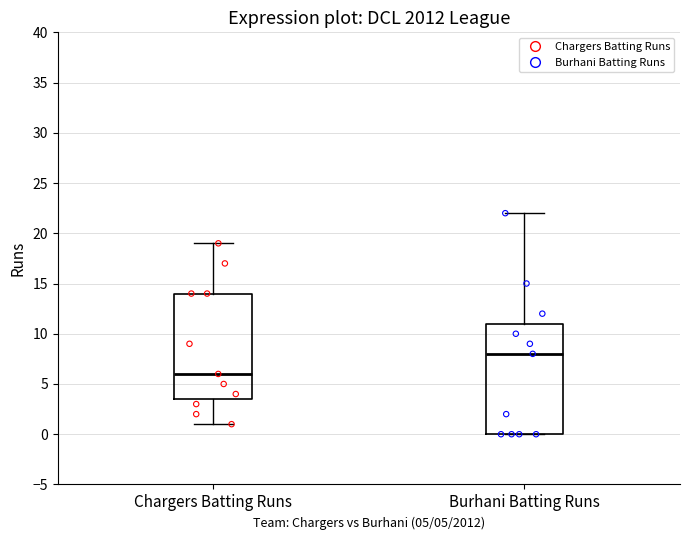

Which box's median line is the lowest?

Chargers Batting Runs